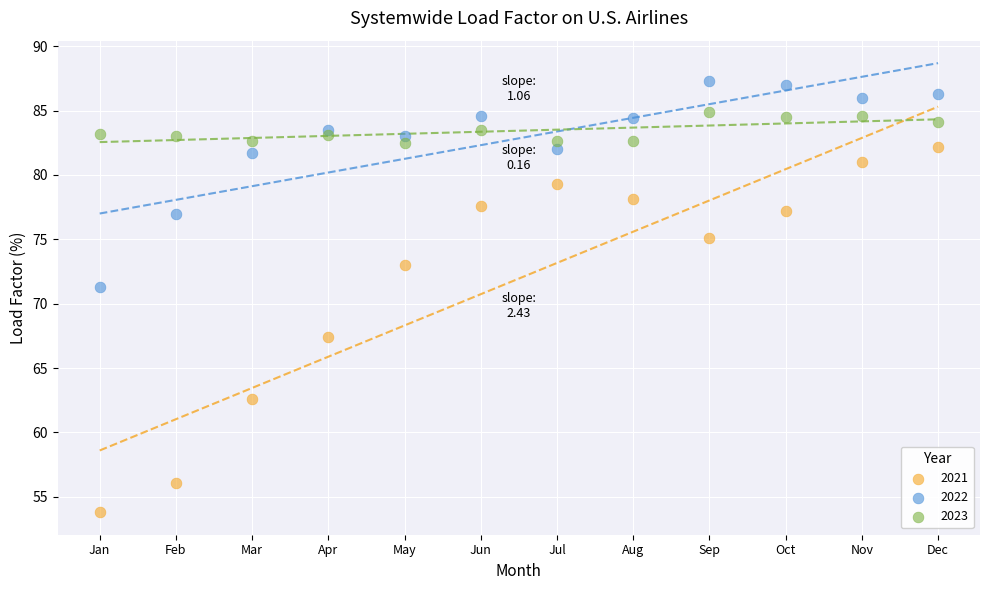

What are all the series names shown in the legend?

2021, 2022, 2023